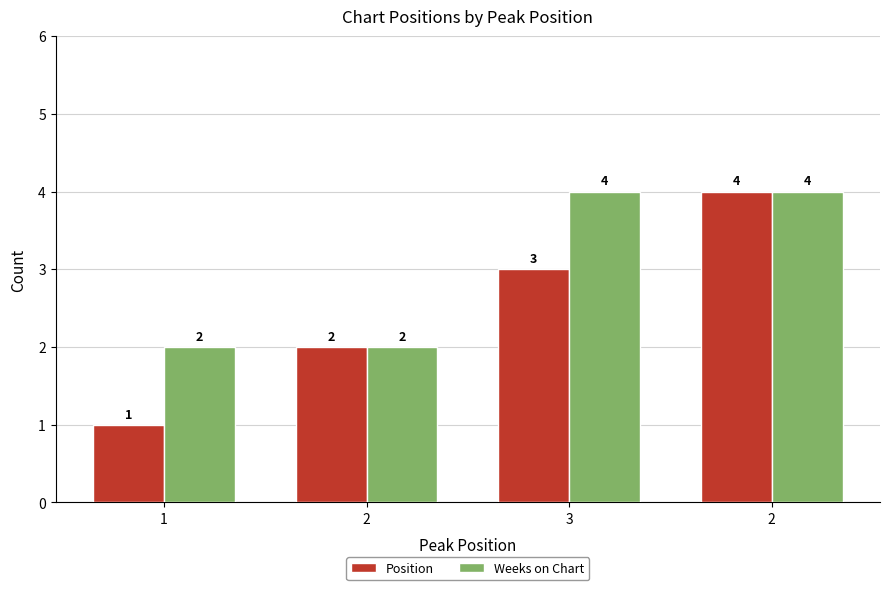

Reading left to right, list all the values displayed in this chart.

Position: 1=1	2=2	3=3	2=4
Weeks on Chart: 1=2	2=2	3=4	2=4